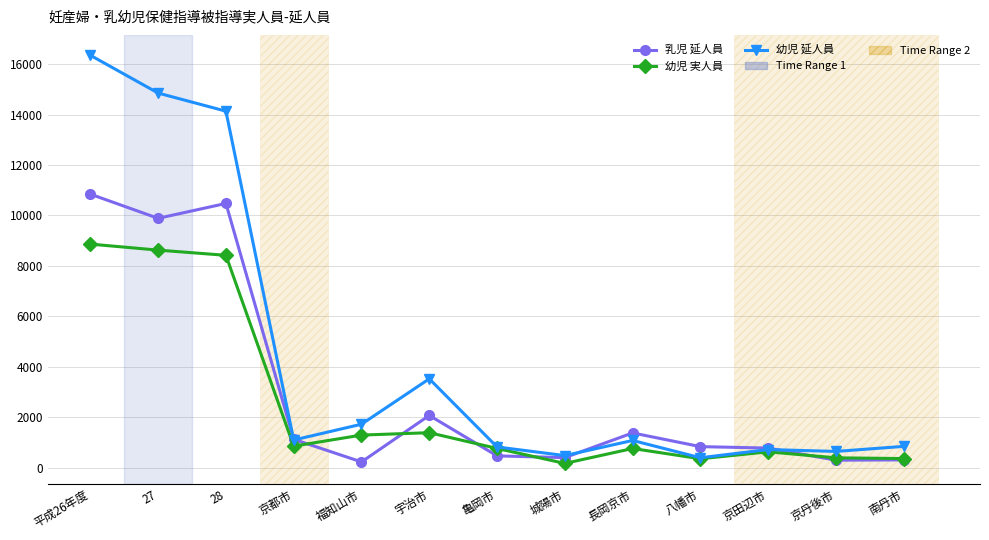

Between 平成26年度 and 宇治市, which series saw the biggest shift?

幼児 延人員